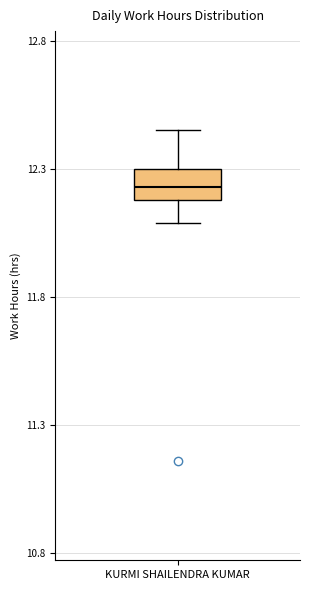

Where does the median line of the box for KURMI SHAILENDRA KUMAR sit on the y-axis? The values are not printed on the chart, so give them approximately, as read against the axis.

12.25